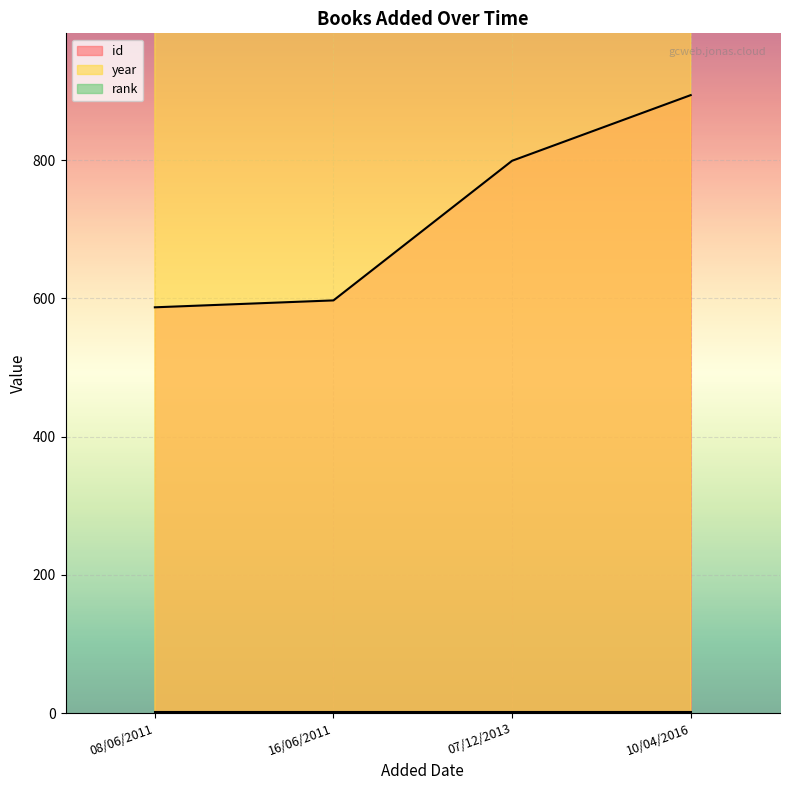

At how many categories does at least one series exceed 60?

4